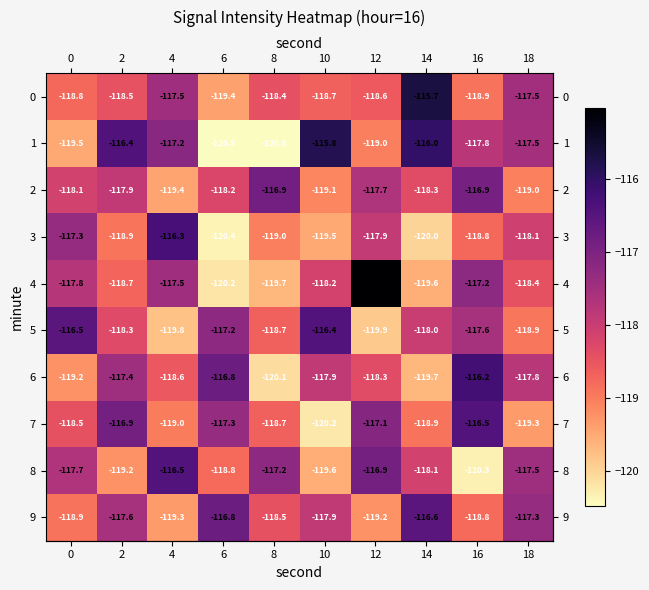

Rank the series at 14 from highest to lowest value.

0, 1, 9, 5, 8, 2, 7, 4, 6, 3